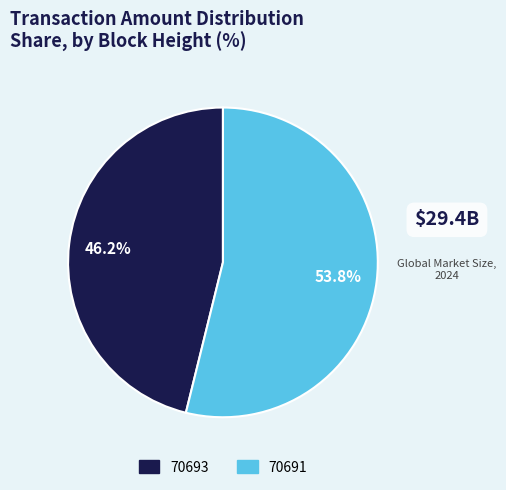

Which slice is the smallest?

70693